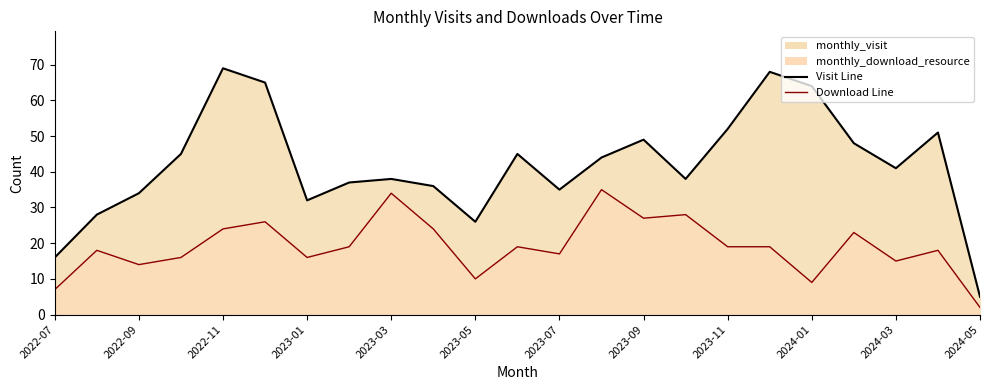

Where is the first local minimum for monthly_download_resource?

2022-09